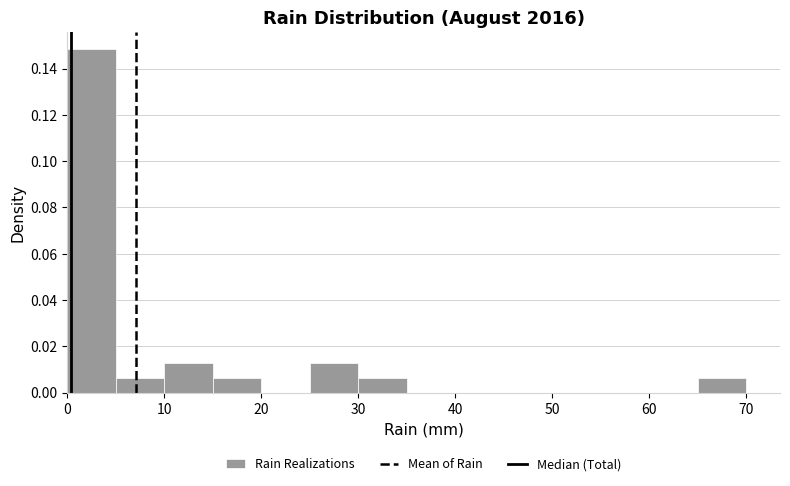

Reading left to right, list every bar in this chart as the range it spans on the x-axis followed by its height. The values are not printed on the chart, so give them approximately, as read against the axis.

0 to 5: 0.148
5 to 10: 0.006
10 to 15: 0.012
15 to 20: 0.006
20 to 25: 0
25 to 30: 0.012
30 to 35: 0.006
35 to 40: 0
40 to 45: 0
45 to 50: 0
50 to 55: 0
55 to 60: 0
60 to 65: 0
65 to 70: 0.006